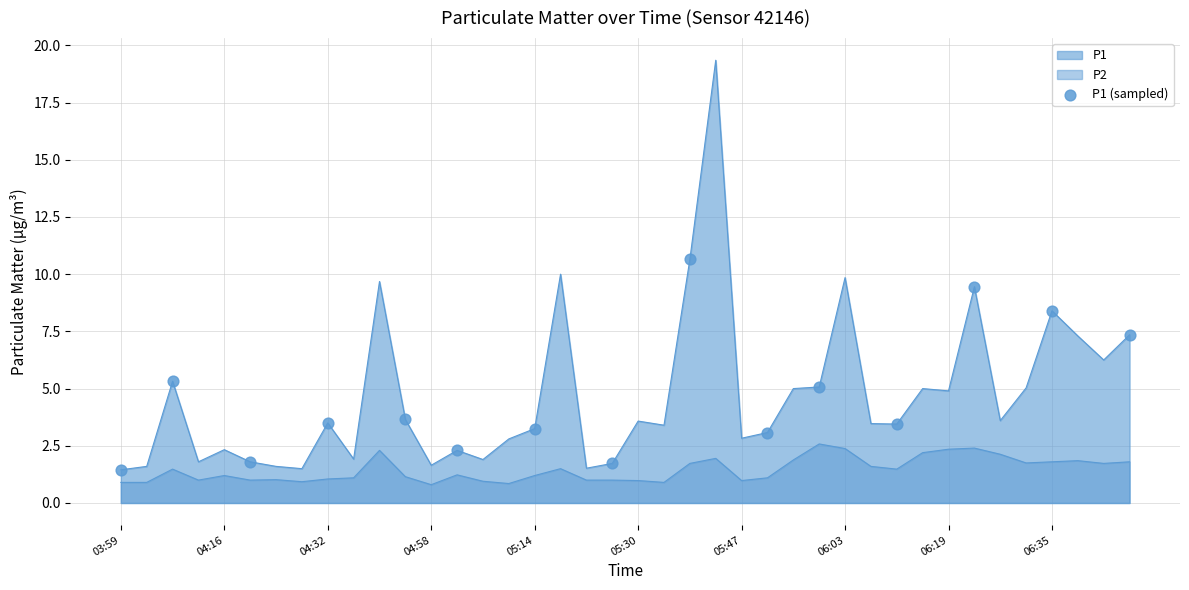

How many lines are shown in the chart?

2